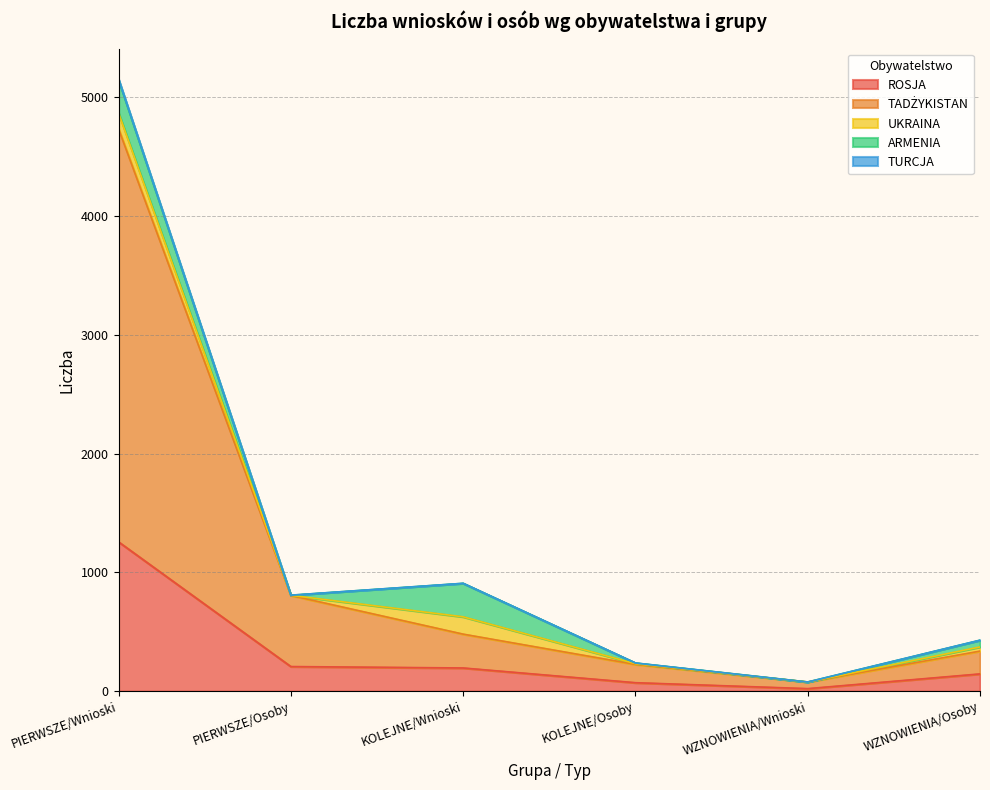

At which category is the sum across all series the highest?

PIERWSZE/Wnioski